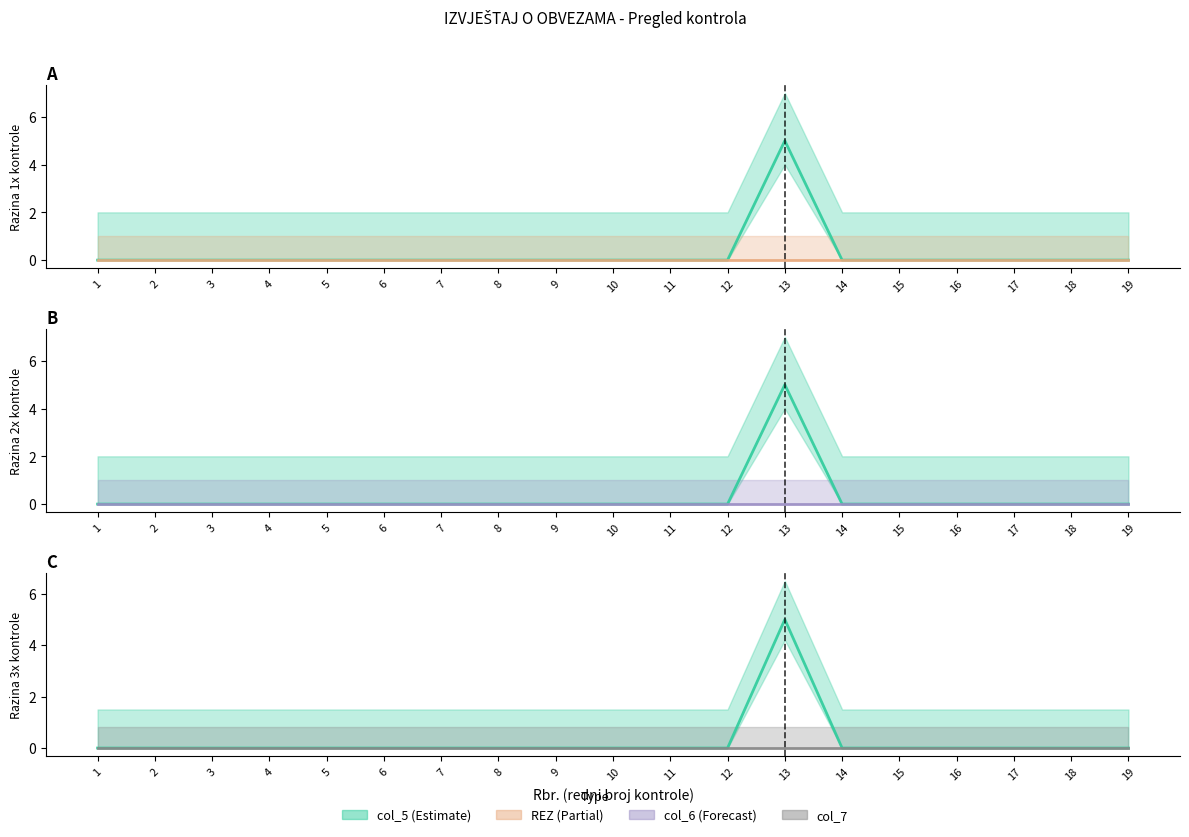

List the series in order of their peak value, lowest first.

REZ_line, col_6_line, col_7_line, col_5_line